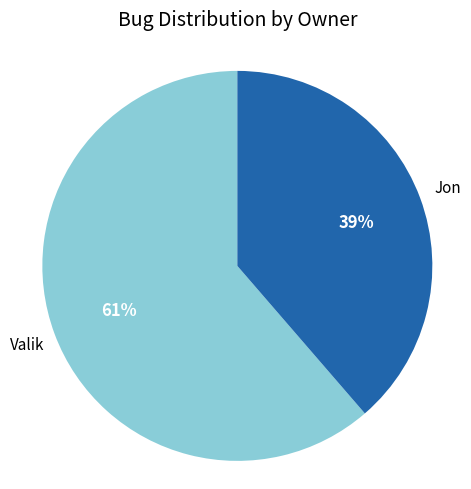

Is there any slice that represents more than half of the pie?

Yes